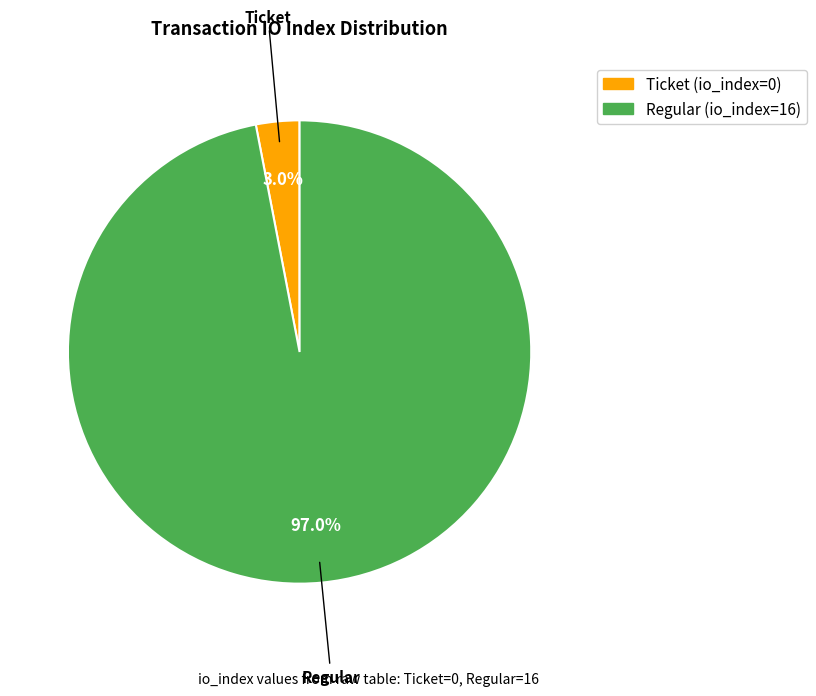

To the nearest percent, what is the average slice percentage?

50%